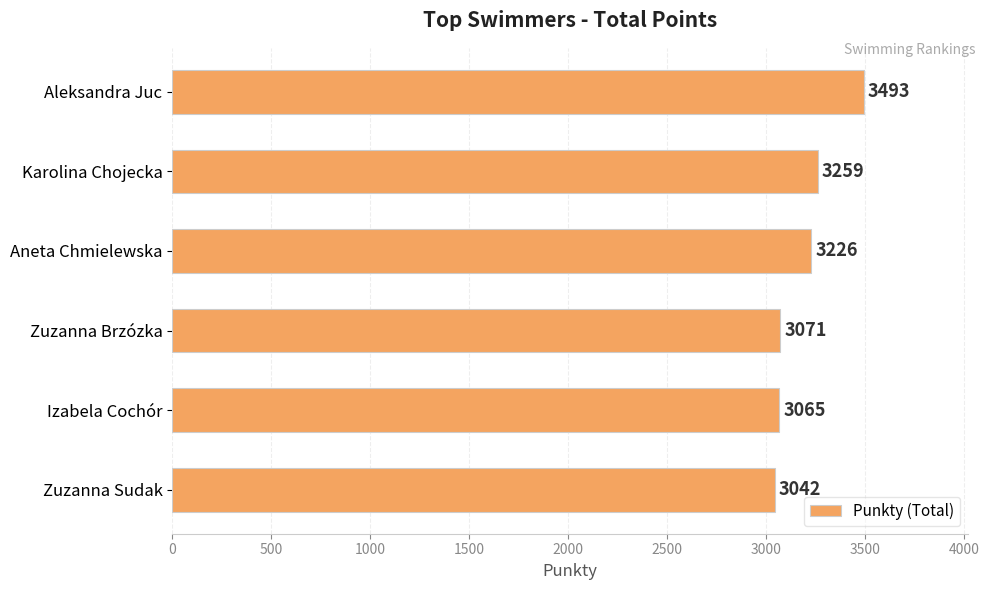

What is the label of the 3rd bar from the bottom?

Zuzanna Brzózka